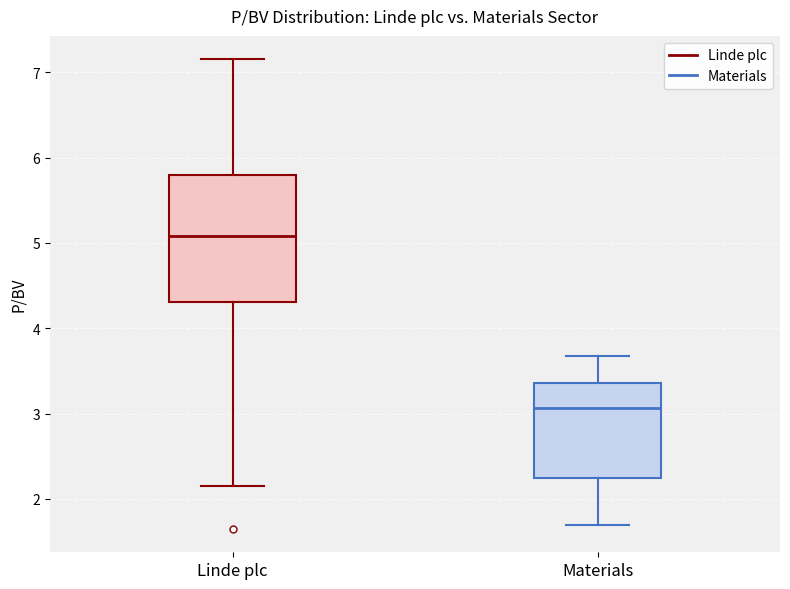

Where does the lower whisker of the box for Linde plc end on the y-axis? The values are not printed on the chart, so give them approximately, as read against the axis.

2.2